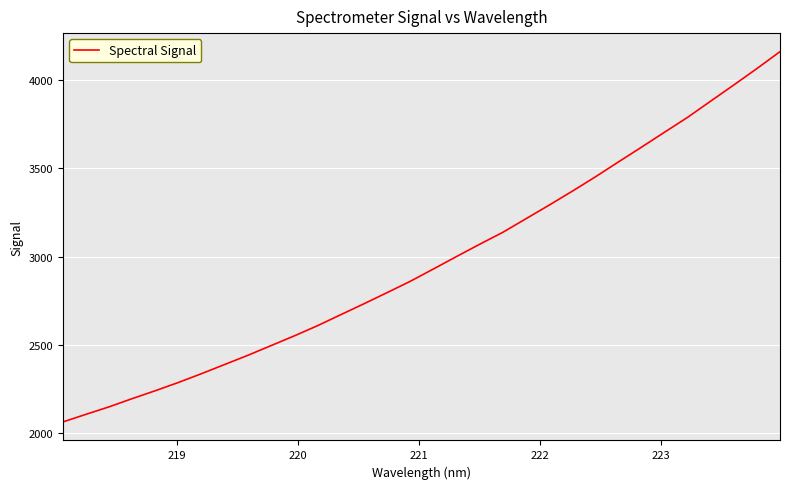

What is the difference between the maximum and minimum values?

2098.4